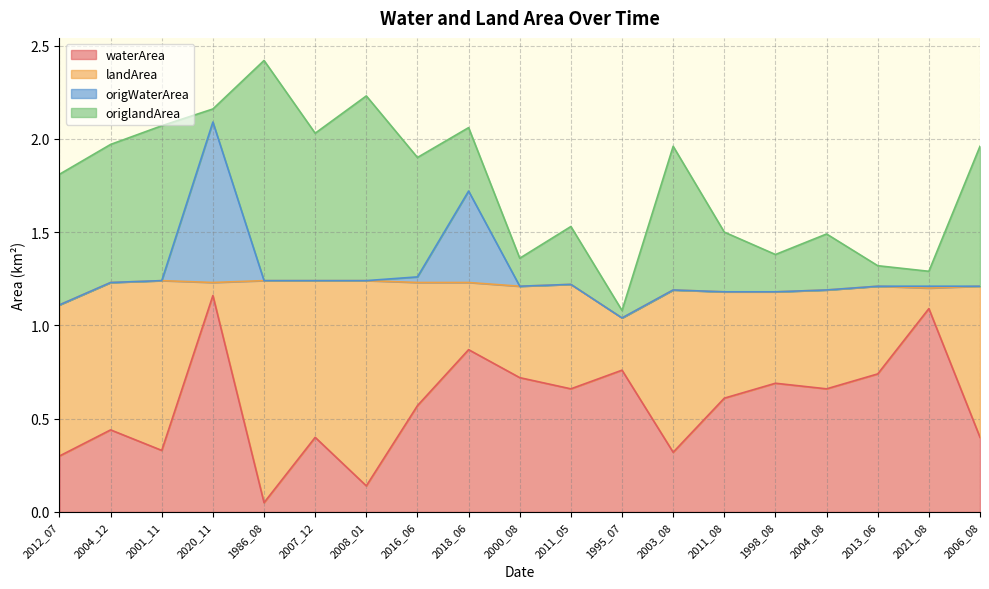

The landArea series shows 0.8 at 2000_08. True or false?

False